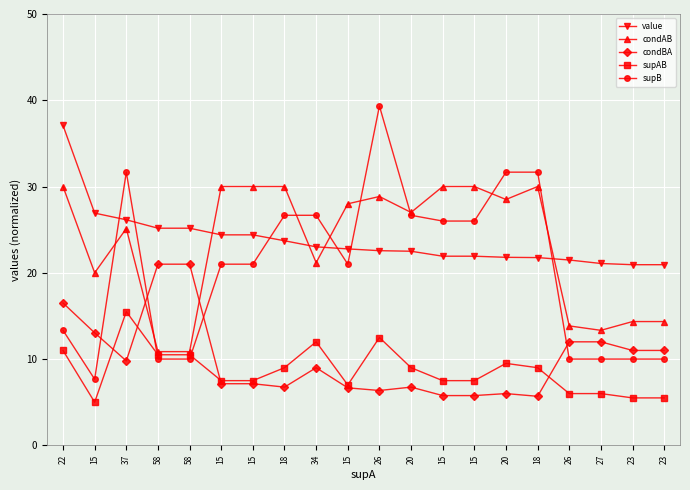

True or false: supAB and value cross at least once.

False